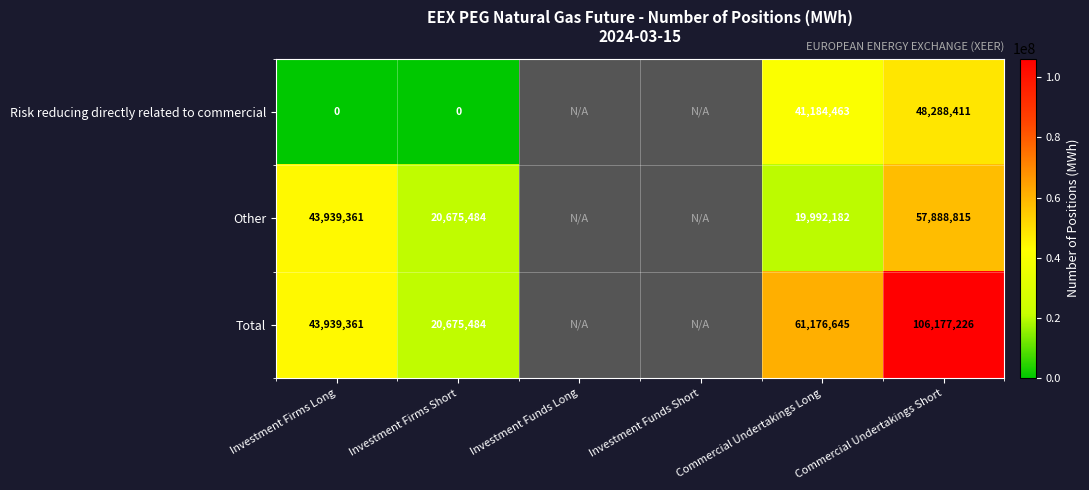

What is the spread (max minus min) of values at Commercial Undertakings Short?

57888815